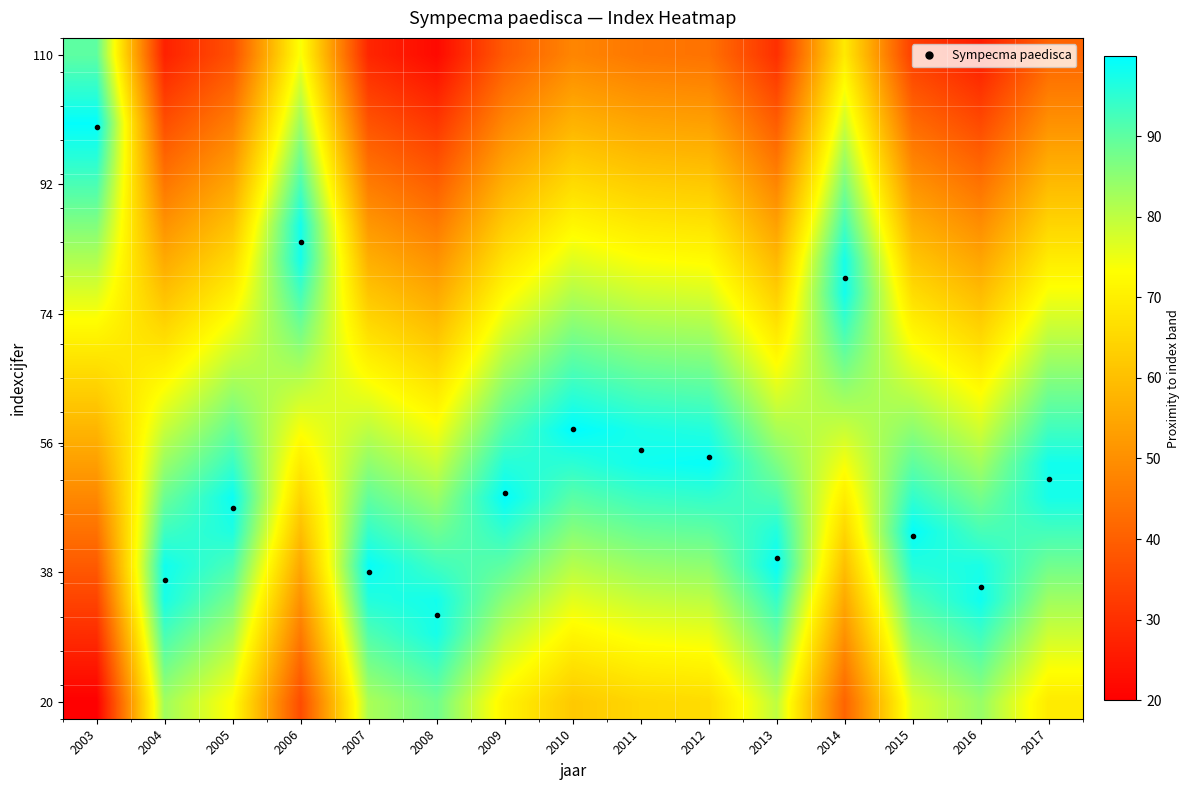

How many data points does each series have?

15